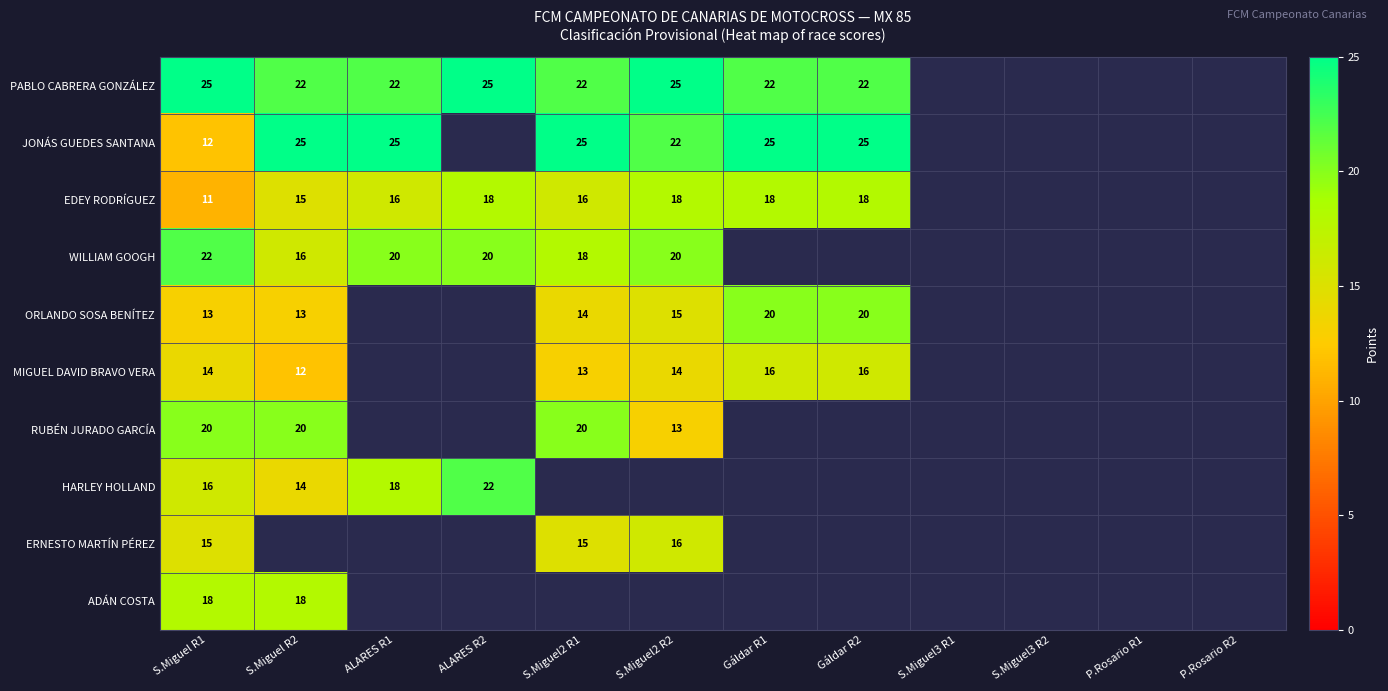

Is the value of PABLO CABRERA GONZÁLEZ at S.Miguel2 R1 greater than the value of HARLEY HOLLAND at S.Miguel R1?

Yes